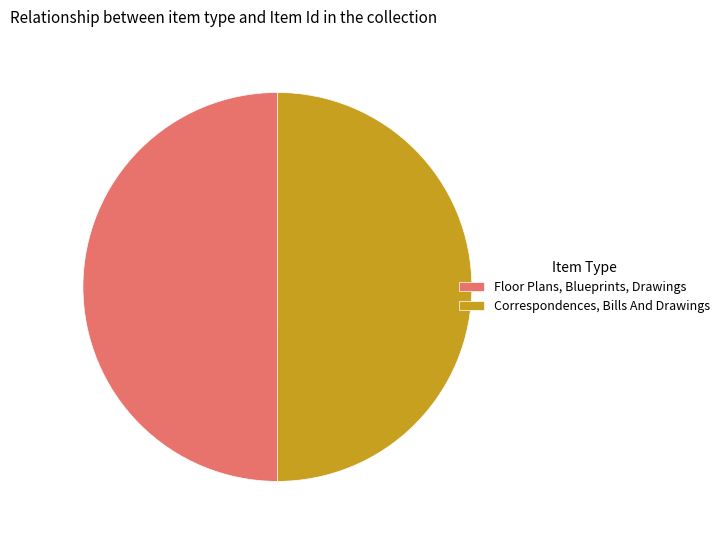

The Floor Plans, Blueprints, Drawings slice represents 38% of the pie. True or false?

False